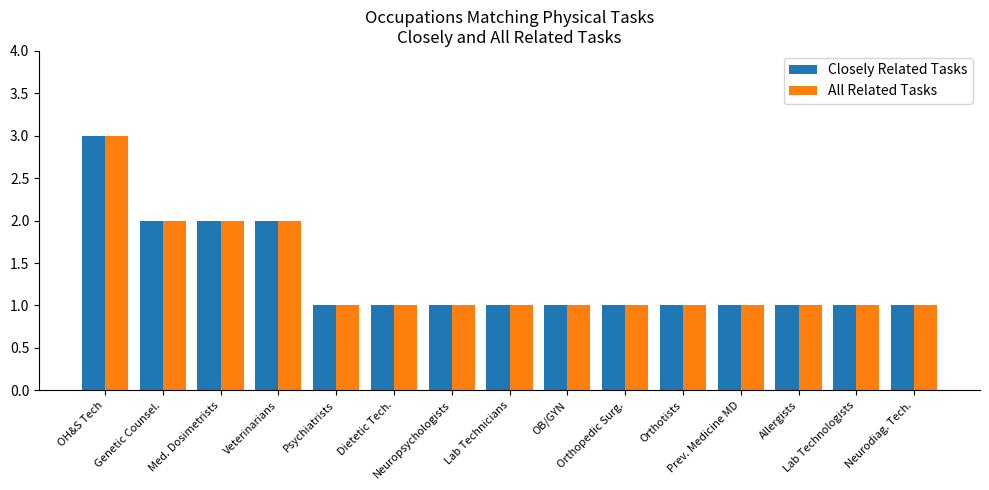

What is the greatest value displayed?

3